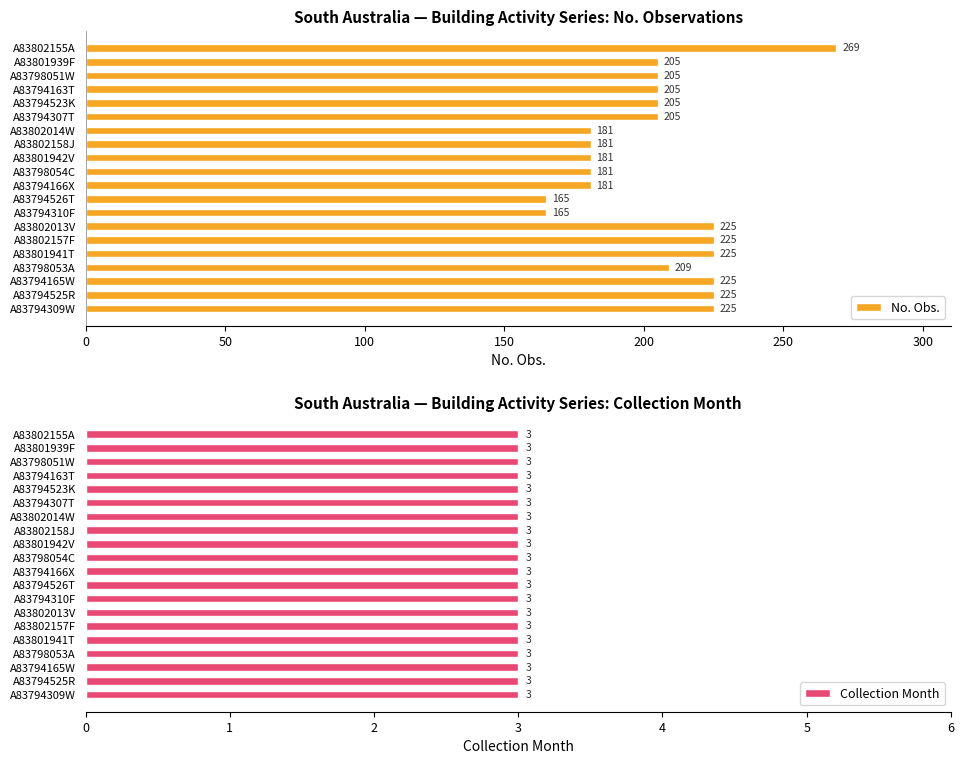

Is it true that No. Obs. equals 82.4 at A83798053A?

False